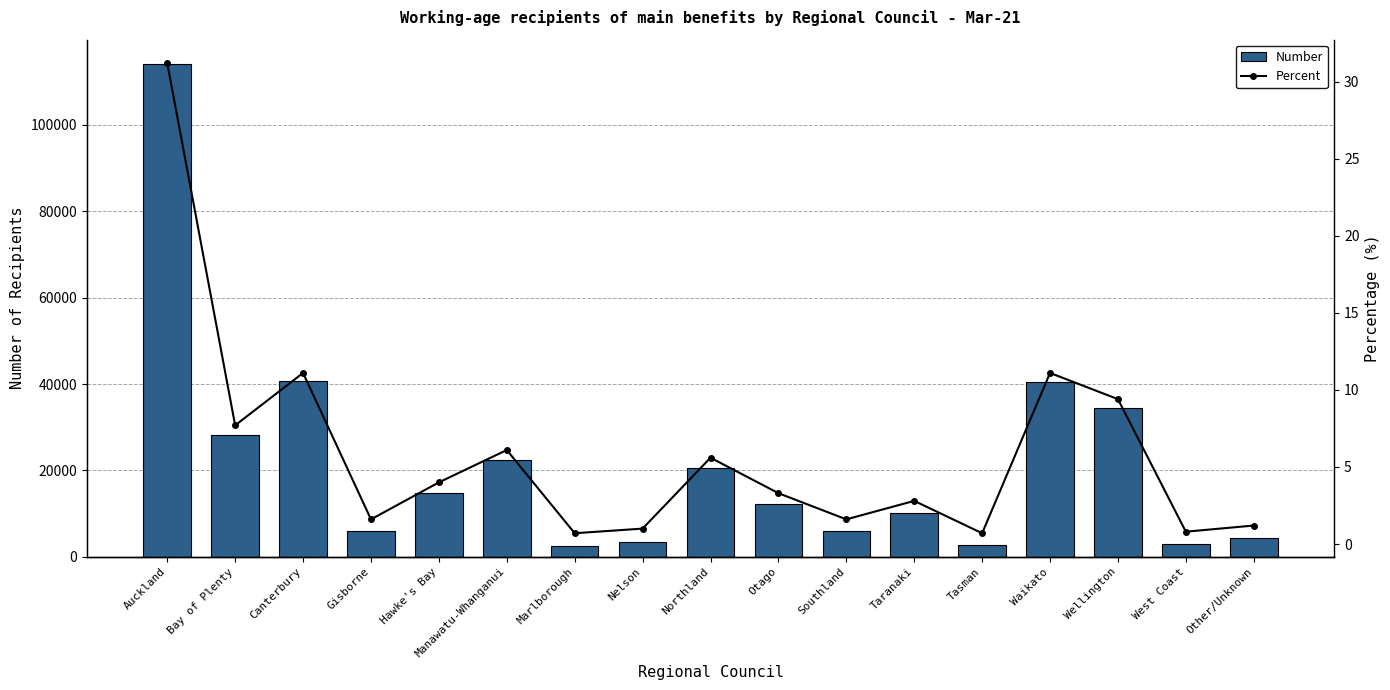

The value of Percent at Waikato is 6.3. True or false?

False